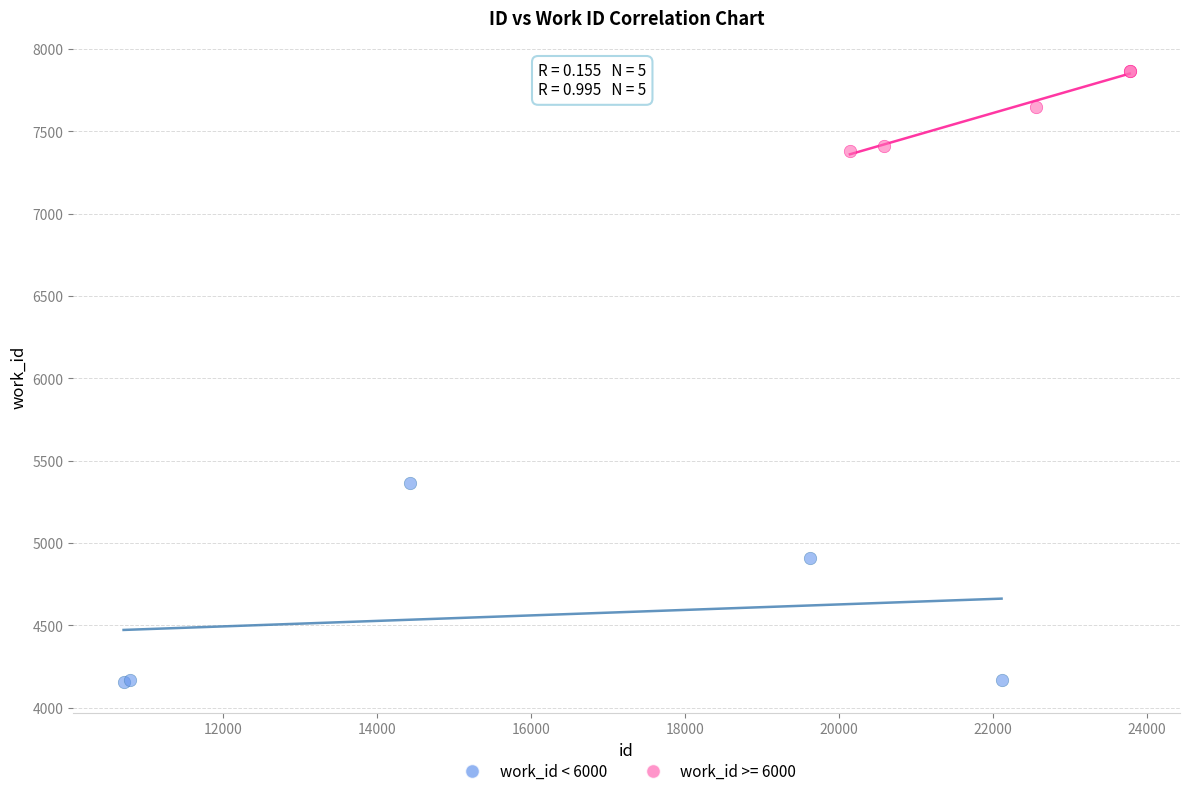

Which series contains the lowest Y value?

work_id < 6000